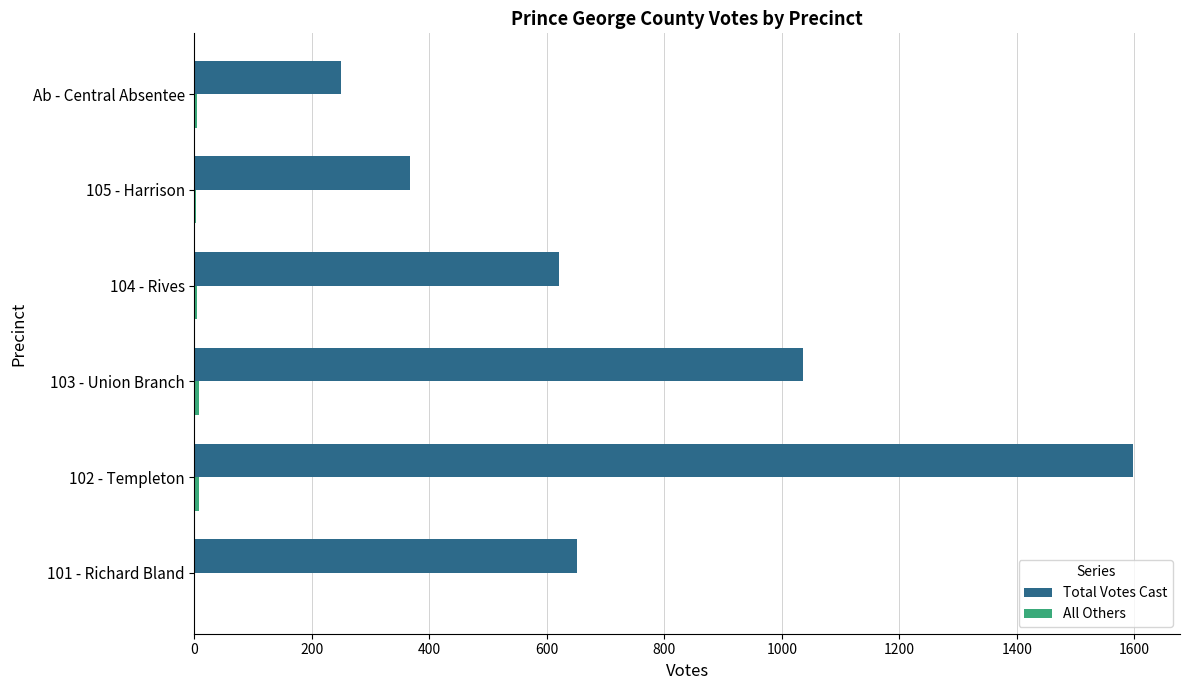

Which series has the largest total across all categories?

Total Votes Cast